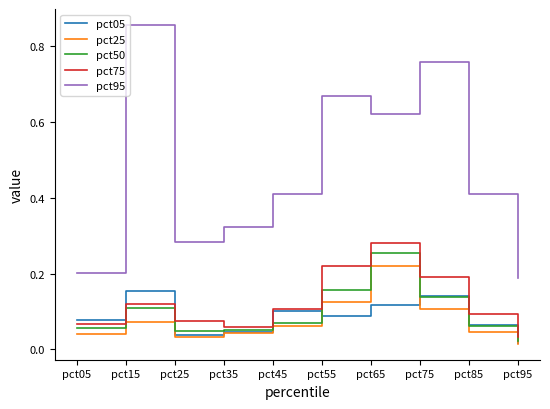

Which category has the highest value across all series?

pct15